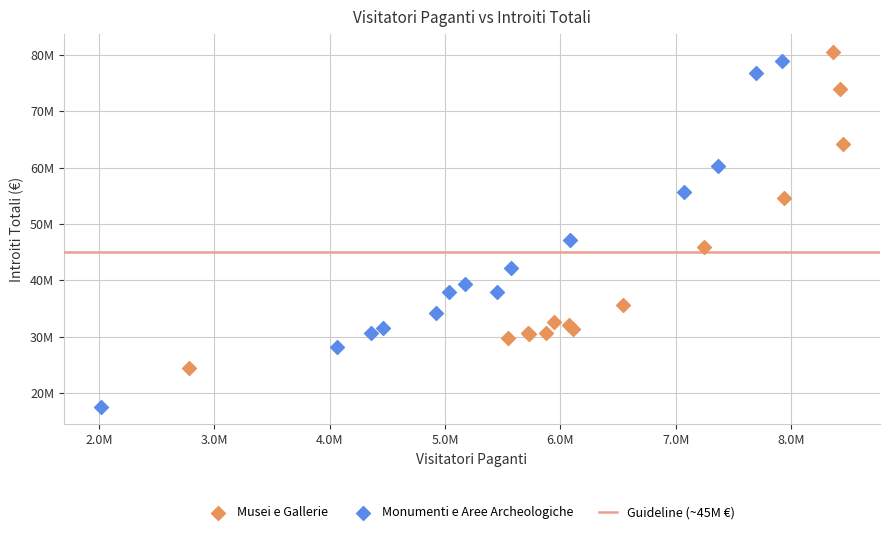

Which series has the largest Y range (max minus min)?

Monumenti e Aree Archeologiche